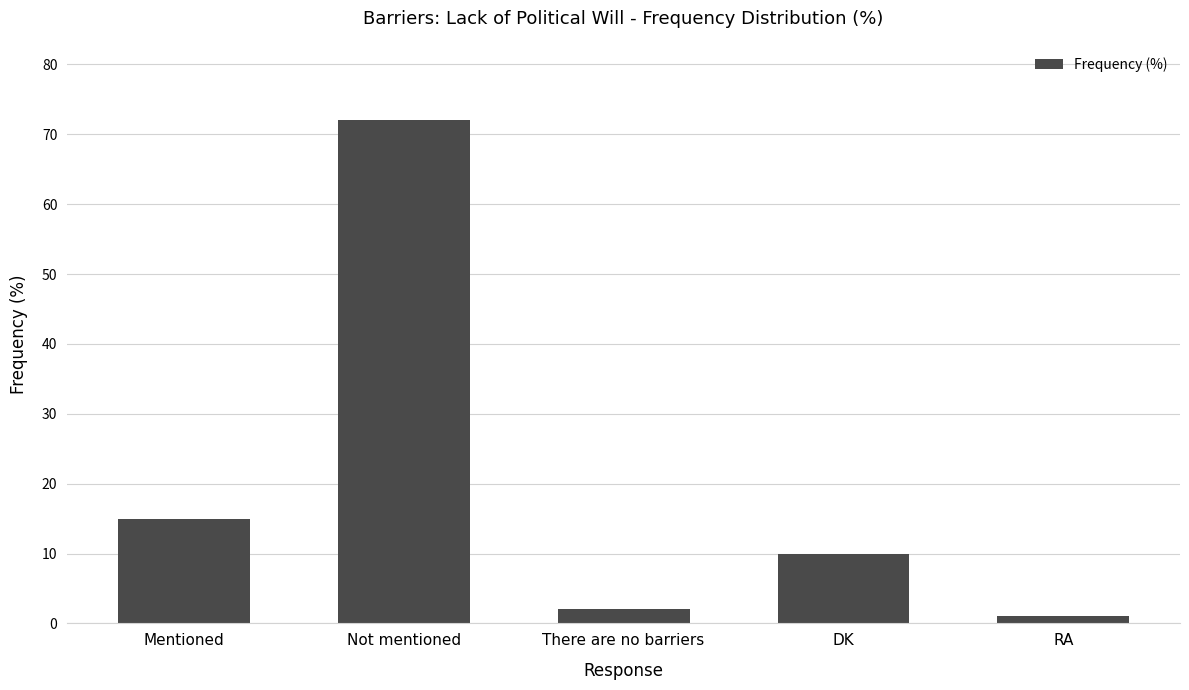

Does the chart contain stacked bars?

No